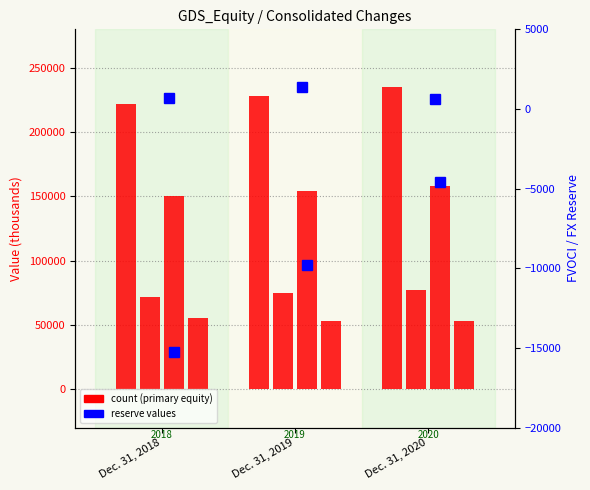

What is the value of the Non-controlling interests bar at the 2nd from the left?

74581